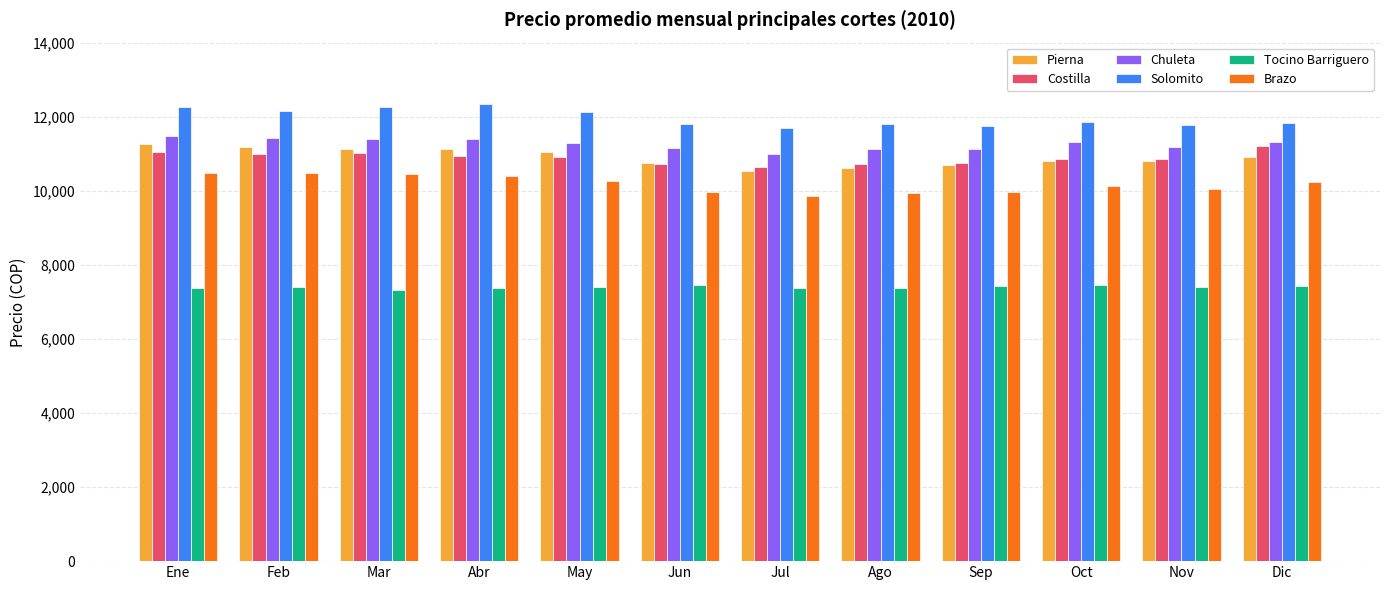

Rank the series at Ene from highest to lowest value.

Solomito, Chuleta, Pierna, Costilla, Brazo, Tocino Barriguero